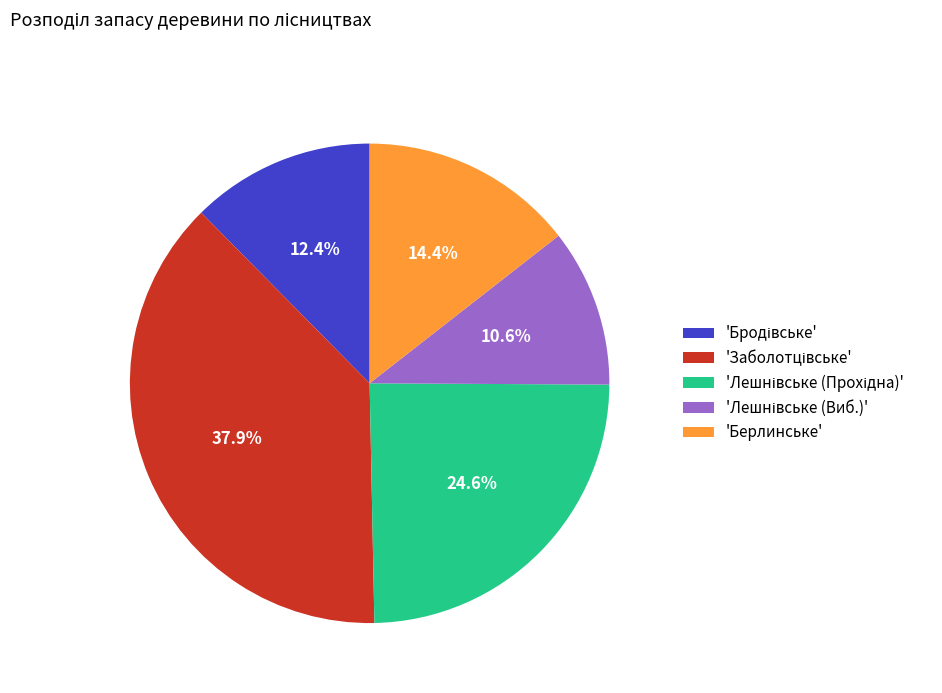

Is there any slice that represents more than half of the pie?

No